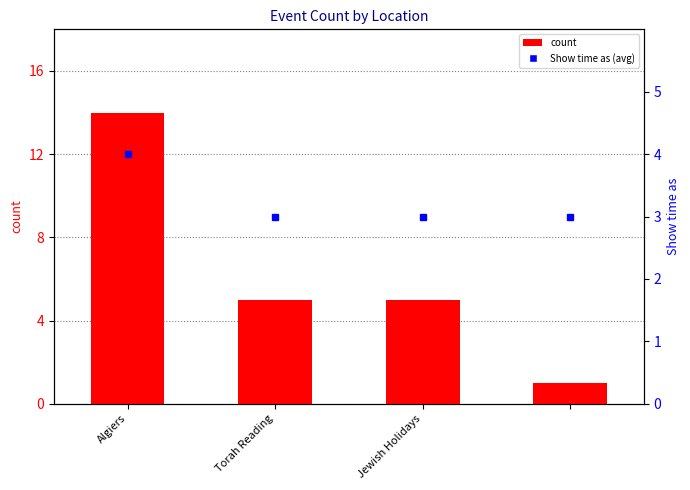

At which label does Show time as (avg) reach its minimum?

Torah Reading